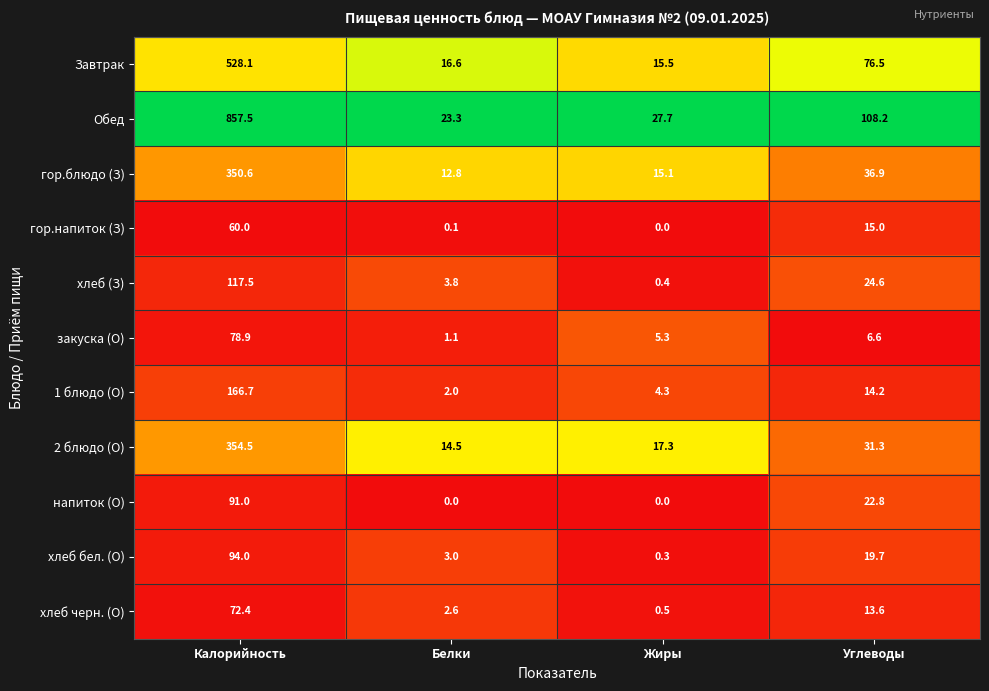

At which category is the sum across all series the highest?

Калорийность